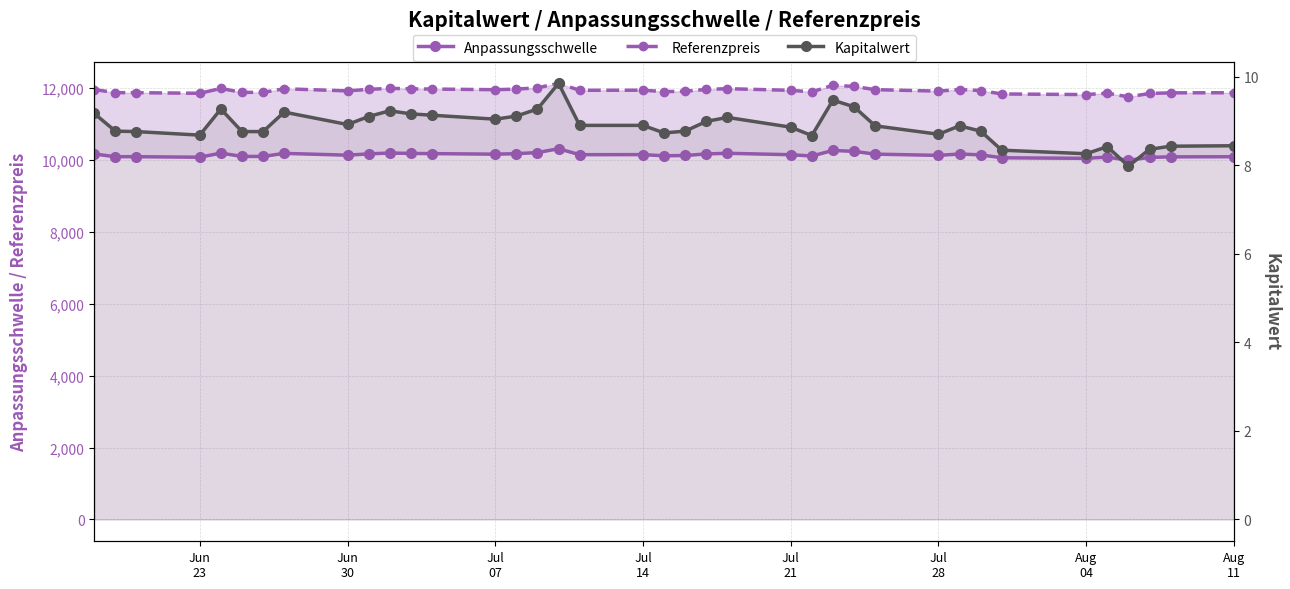

What is the lowest value of the Kapitalwert series?

8.0